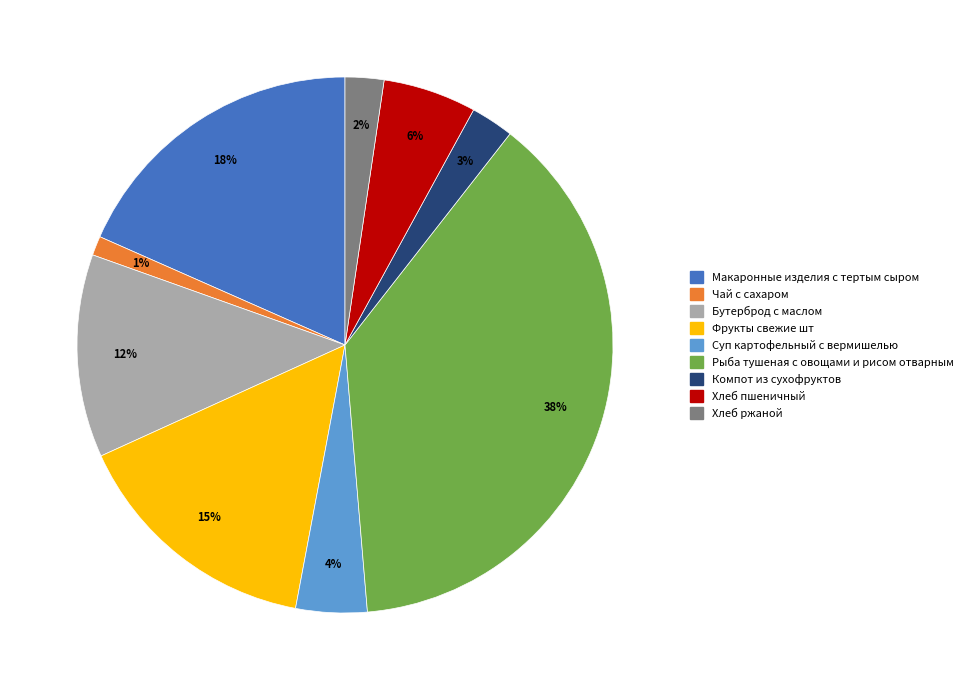

What percentage is the Компот из сухофруктов slice, to the nearest percent?

3%